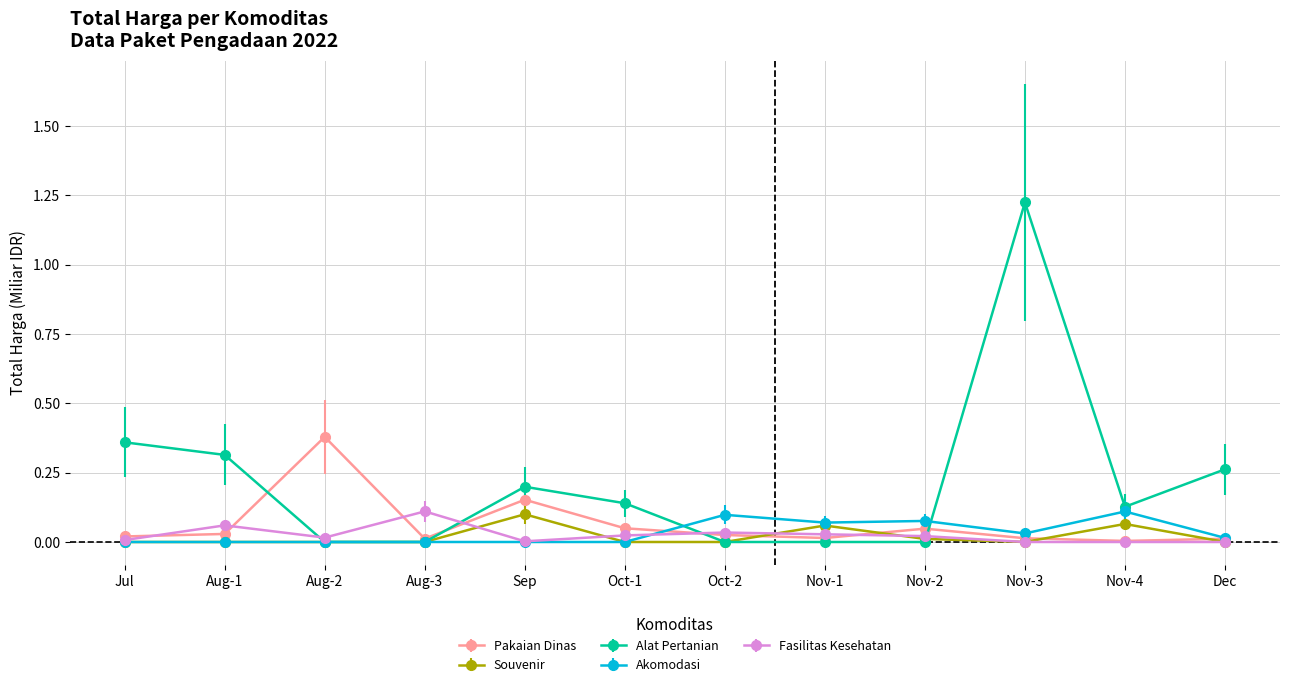

True or false: Akomodasi has a value of 0.1 at Nov-4.

True